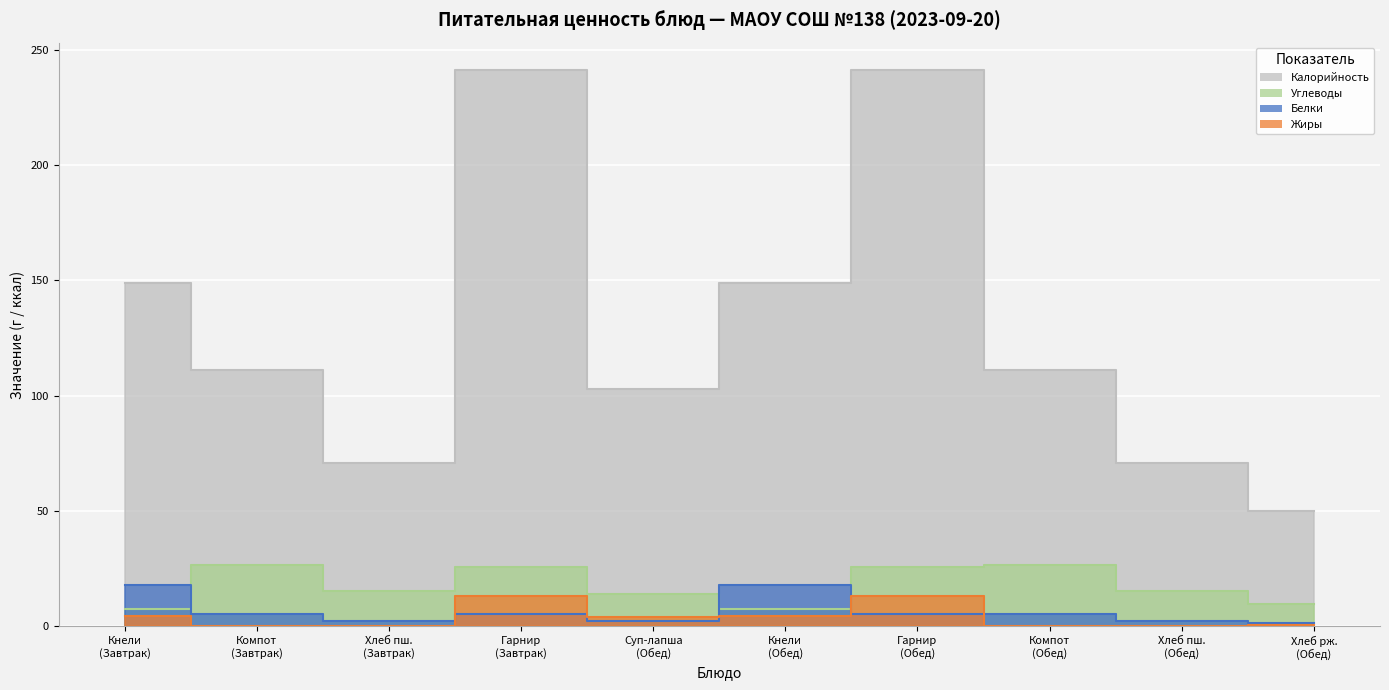

Is it true that Калорийность equals 34.6 at Суп-лапша (Обед)?

False